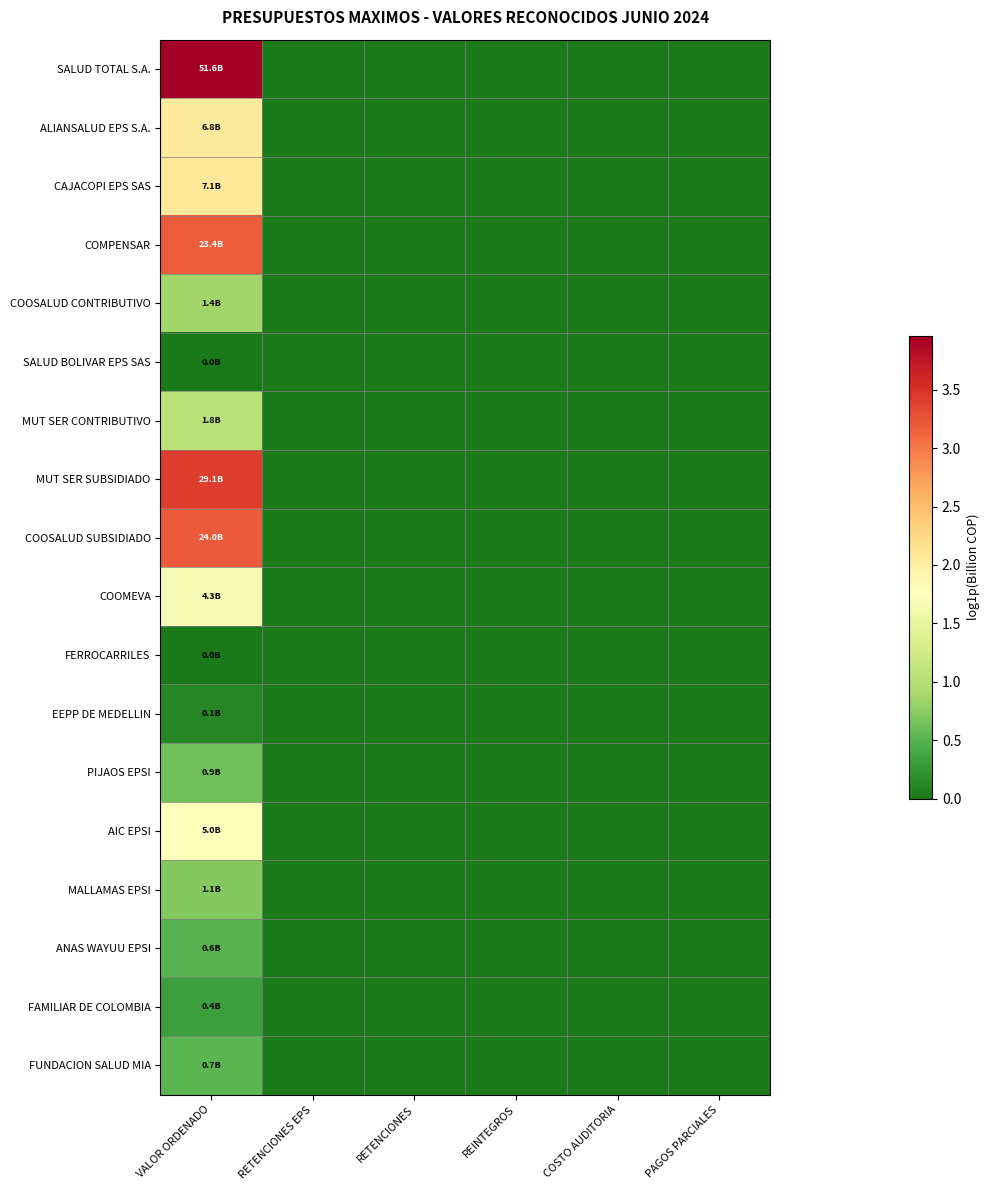

Reading right to left, transcribe all the data shown in this chart.

SALUD TOTAL S.A.: PAGOS PARCIALES=0.0	COSTO AUDITORIA=0.0	REINTEGROS=0.0	RETENCIONES=0.0	RETENCIONES EPS=0.0	VALOR ORDENADO=4.0
ALIANSALUD EPS S.A.: PAGOS PARCIALES=0.0	COSTO AUDITORIA=0.0	REINTEGROS=0.0	RETENCIONES=0.0	RETENCIONES EPS=0.0	VALOR ORDENADO=2.1
CAJACOPI EPS SAS: PAGOS PARCIALES=0.0	COSTO AUDITORIA=0.0	REINTEGROS=0.0	RETENCIONES=0.0	RETENCIONES EPS=0.0	VALOR ORDENADO=2.1
COMPENSAR: PAGOS PARCIALES=0.0	COSTO AUDITORIA=0.0	REINTEGROS=0.0	RETENCIONES=0.0	RETENCIONES EPS=0.0	VALOR ORDENADO=3.2
COOSALUD CONTRIBUTIVO: PAGOS PARCIALES=0.0	COSTO AUDITORIA=0.0	REINTEGROS=0.0	RETENCIONES=0.0	RETENCIONES EPS=0.0	VALOR ORDENADO=0.9
SALUD BOLIVAR EPS SAS: PAGOS PARCIALES=0.0	COSTO AUDITORIA=0.0	REINTEGROS=0.0	RETENCIONES=0.0	RETENCIONES EPS=0.0	VALOR ORDENADO=0.0
MUT SER CONTRIBUTIVO: PAGOS PARCIALES=0.0	COSTO AUDITORIA=0.0	REINTEGROS=0.0	RETENCIONES=0.0	RETENCIONES EPS=0.0	VALOR ORDENADO=1.0
MUT SER SUBSIDIADO: PAGOS PARCIALES=0.0	COSTO AUDITORIA=0.0	REINTEGROS=0.0	RETENCIONES=0.0	RETENCIONES EPS=0.0	VALOR ORDENADO=3.4
COOSALUD SUBSIDIADO: PAGOS PARCIALES=0.0	COSTO AUDITORIA=0.0	REINTEGROS=0.0	RETENCIONES=0.0	RETENCIONES EPS=0.0	VALOR ORDENADO=3.2
COOMEVA: PAGOS PARCIALES=0.0	COSTO AUDITORIA=0.0	REINTEGROS=0.0	RETENCIONES=0.0	RETENCIONES EPS=0.0	VALOR ORDENADO=1.7
FERROCARRILES: PAGOS PARCIALES=0.0	COSTO AUDITORIA=0.0	REINTEGROS=0.0	RETENCIONES=0.0	RETENCIONES EPS=0.0	VALOR ORDENADO=0.0
EEPP DE MEDELLIN: PAGOS PARCIALES=0.0	COSTO AUDITORIA=0.0	REINTEGROS=0.0	RETENCIONES=0.0	RETENCIONES EPS=0.0	VALOR ORDENADO=0.1
PIJAOS EPSI: PAGOS PARCIALES=0.0	COSTO AUDITORIA=0.0	REINTEGROS=0.0	RETENCIONES=0.0	RETENCIONES EPS=0.0	VALOR ORDENADO=0.6
AIC EPSI: PAGOS PARCIALES=0.0	COSTO AUDITORIA=0.0	REINTEGROS=0.0	RETENCIONES=0.0	RETENCIONES EPS=0.0	VALOR ORDENADO=1.8
MALLAMAS EPSI: PAGOS PARCIALES=0.0	COSTO AUDITORIA=0.0	REINTEGROS=0.0	RETENCIONES=0.0	RETENCIONES EPS=0.0	VALOR ORDENADO=0.7
ANAS WAYUU EPSI: PAGOS PARCIALES=0.0	COSTO AUDITORIA=0.0	REINTEGROS=0.0	RETENCIONES=0.0	RETENCIONES EPS=0.0	VALOR ORDENADO=0.5
FAMILIAR DE COLOMBIA: PAGOS PARCIALES=0.0	COSTO AUDITORIA=0.0	REINTEGROS=0.0	RETENCIONES=0.0	RETENCIONES EPS=0.0	VALOR ORDENADO=0.3
FUNDACION SALUD MIA: PAGOS PARCIALES=0.0	COSTO AUDITORIA=0.0	REINTEGROS=0.0	RETENCIONES=0.0	RETENCIONES EPS=0.0	VALOR ORDENADO=0.5